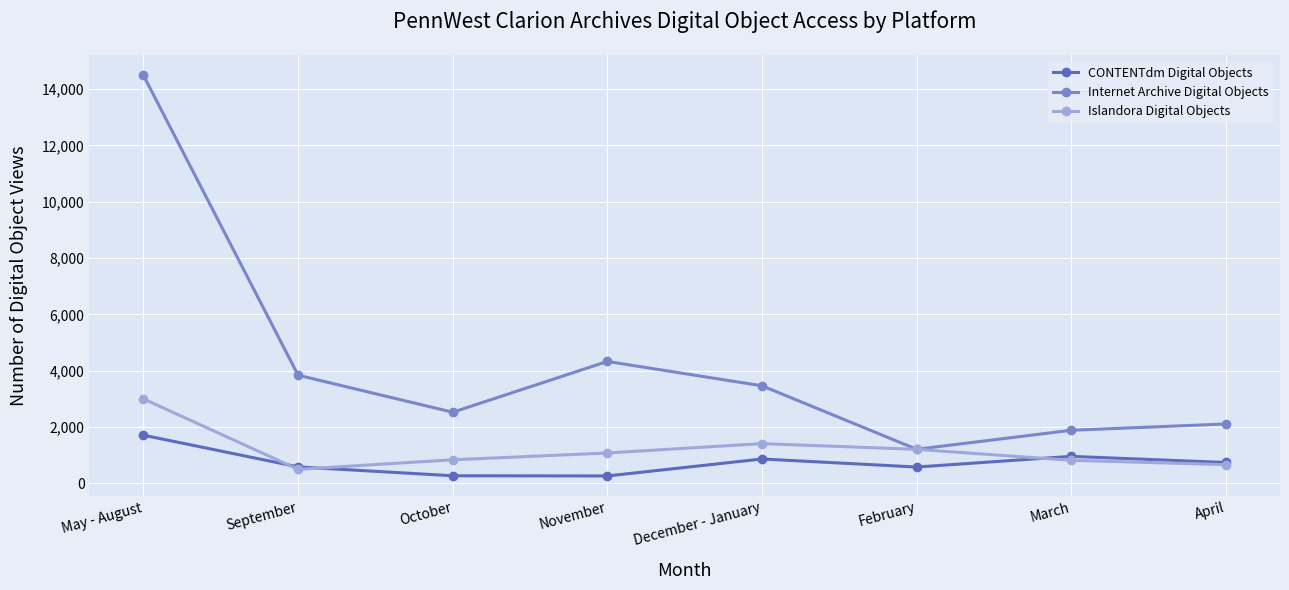

Count the number of data series in this chart.

3